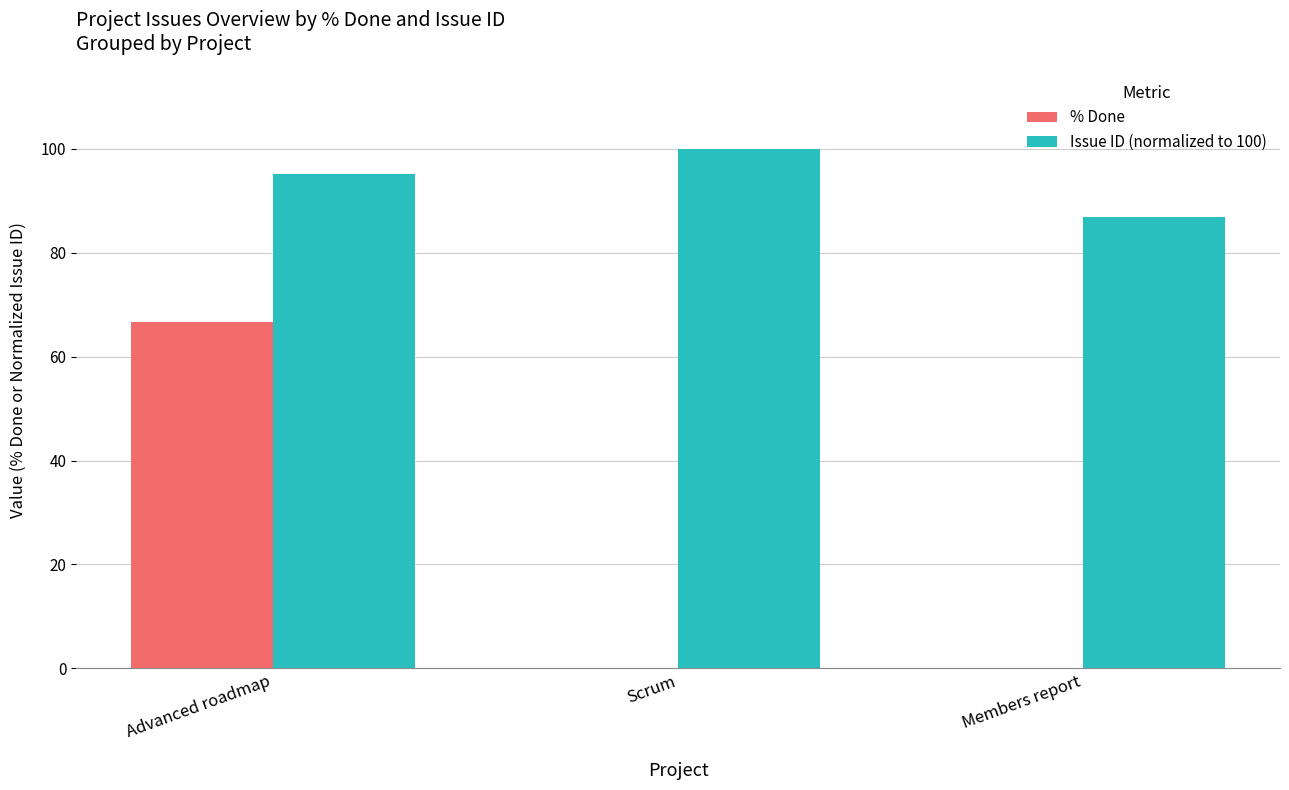

Reading right to left, transcribe all the data shown in this chart.

% Done: Members report=0.0	Scrum=0.0	Advanced roadmap=66.7
Issue ID (normalized to 100): Members report=86.9	Scrum=100.0	Advanced roadmap=95.2